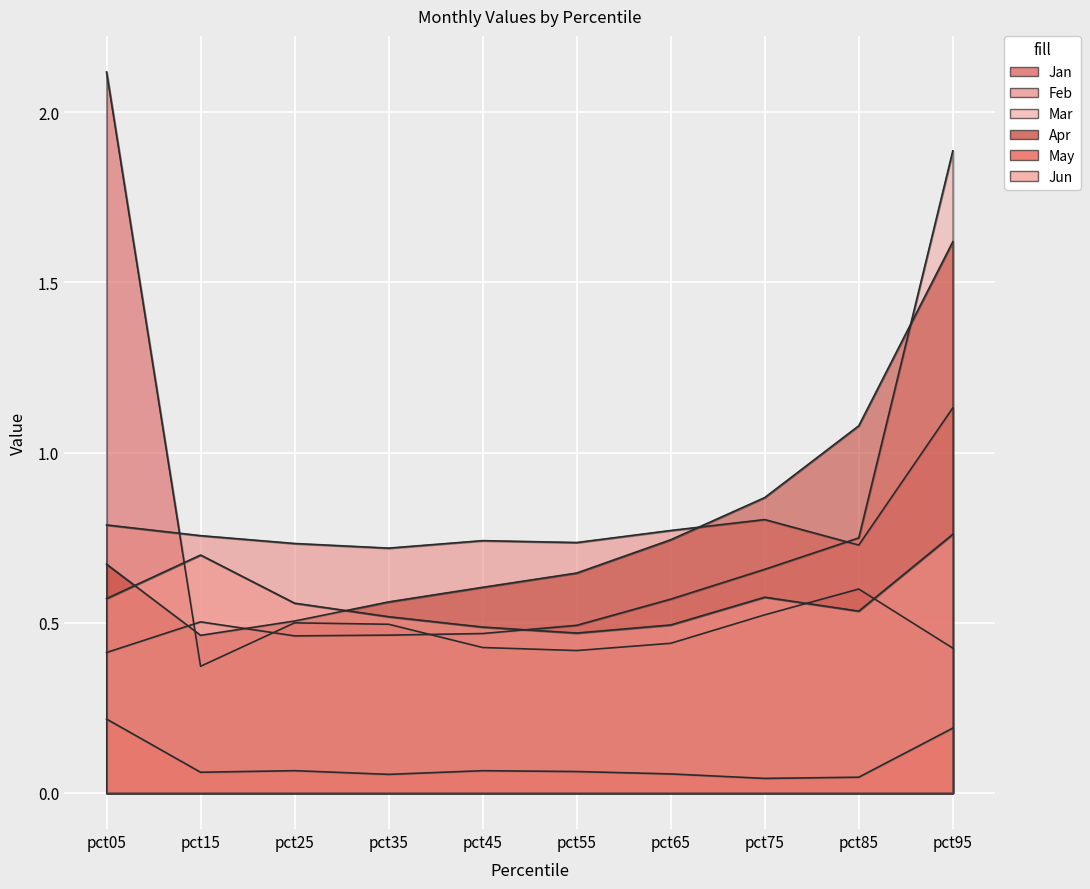

Reading left to right, transcribe all the data shown in this chart.

Jan: 2.1	0.4	0.5	0.5	0.4	0.4	0.4	0.5	0.6	0.4
Feb: 0.8	0.8	0.7	0.7	0.7	0.7	0.8	0.8	0.7	1.1
Mar: 0.4	0.5	0.5	0.5	0.5	0.5	0.6	0.7	0.7	1.9
Apr: 0.7	0.5	0.5	0.6	0.6	0.6	0.7	0.9	1.1	1.6
May: 0.2	0.1	0.1	0.1	0.1	0.1	0.1	0.0	0.0	0.2
Jun: 0.6	0.7	0.6	0.5	0.5	0.5	0.5	0.6	0.5	0.8